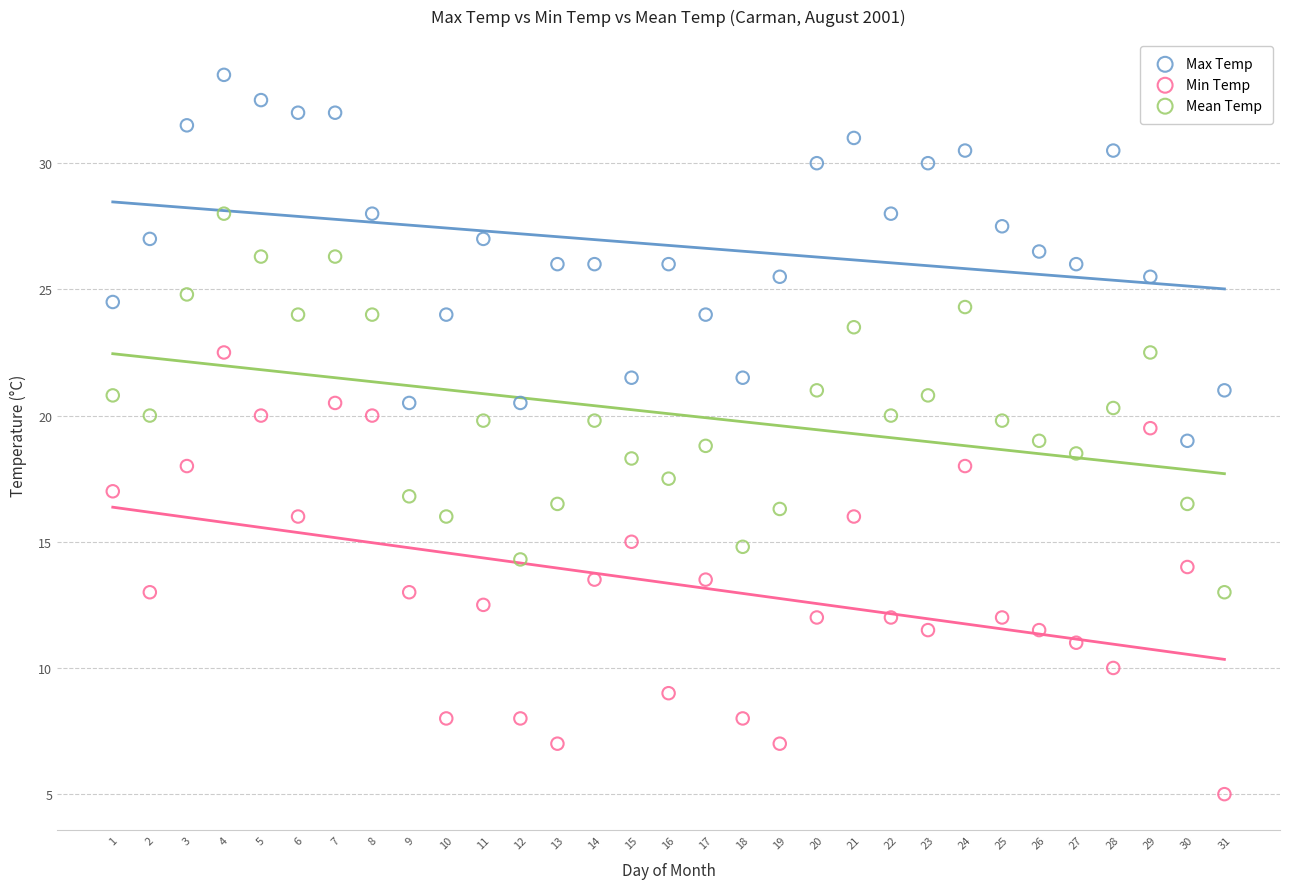

Which series contains the highest Y value?

Max Temp